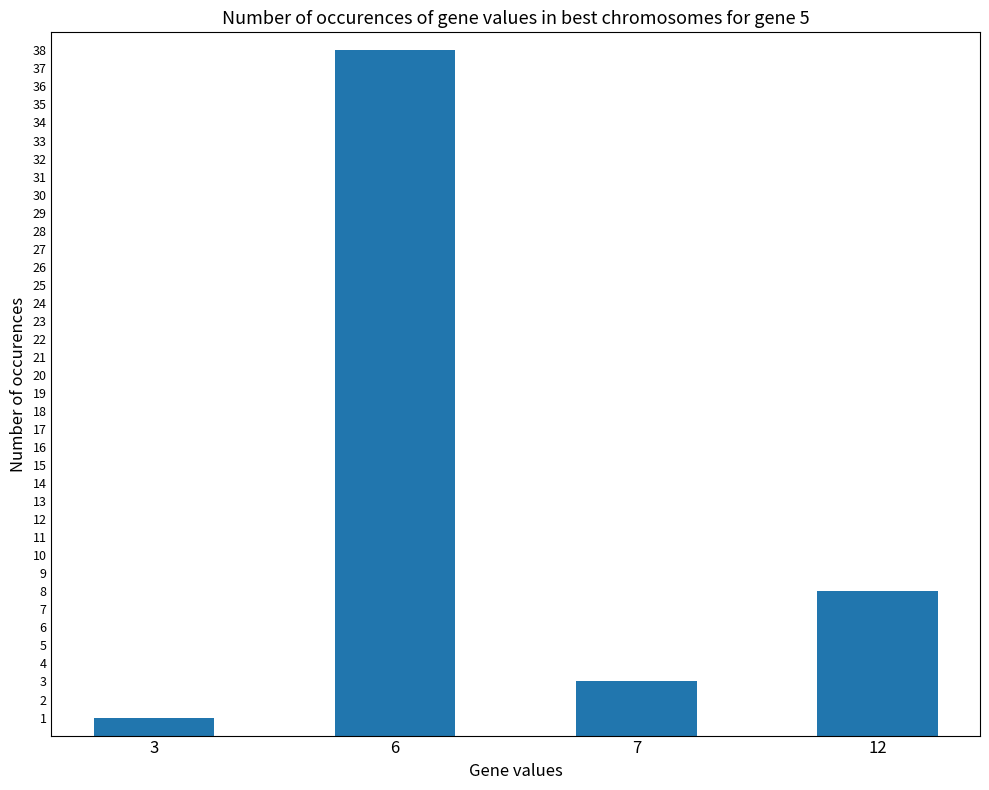

List the labels in order of value, smallest first.

3, 7, 12, 6